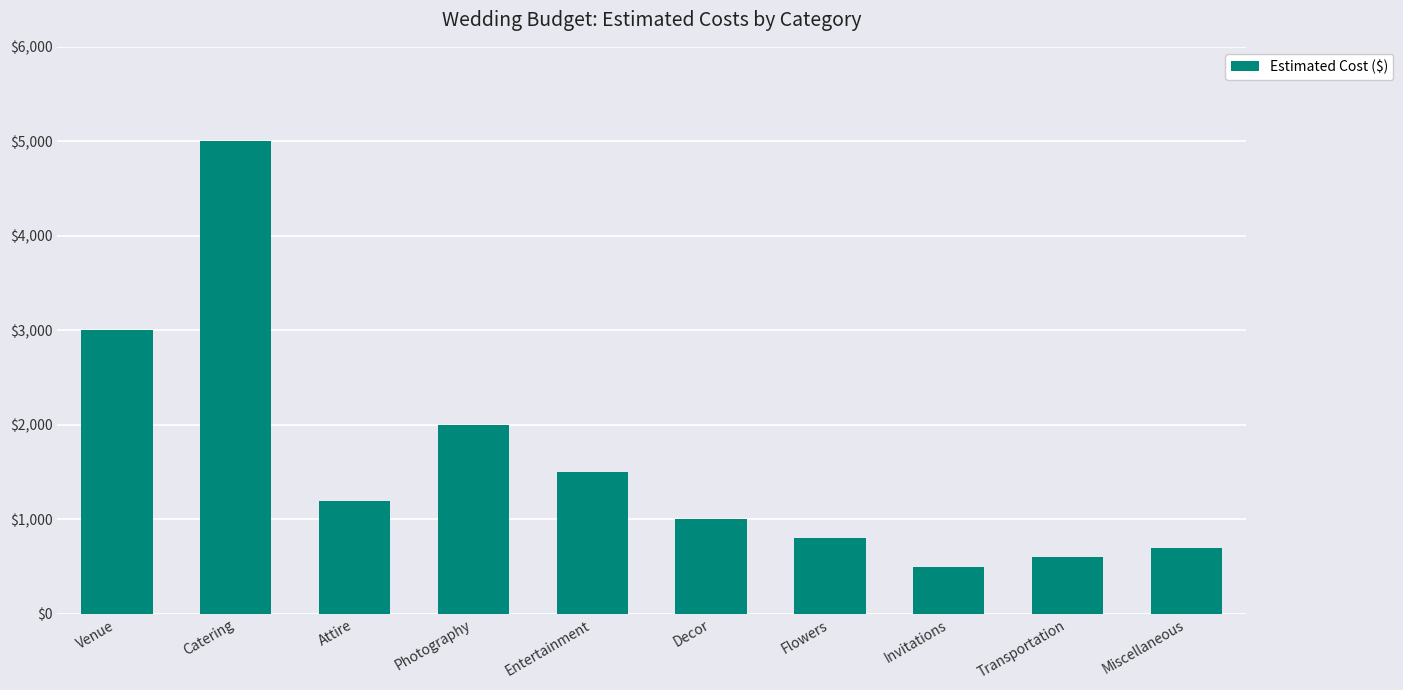

Reading right to left, what are all the values shown in this chart?

Miscellaneous=700	Transportation=600	Invitations=500	Flowers=800	Decor=1000	Entertainment=1500	Photography=2000	Attire=1200	Catering=5000	Venue=3000